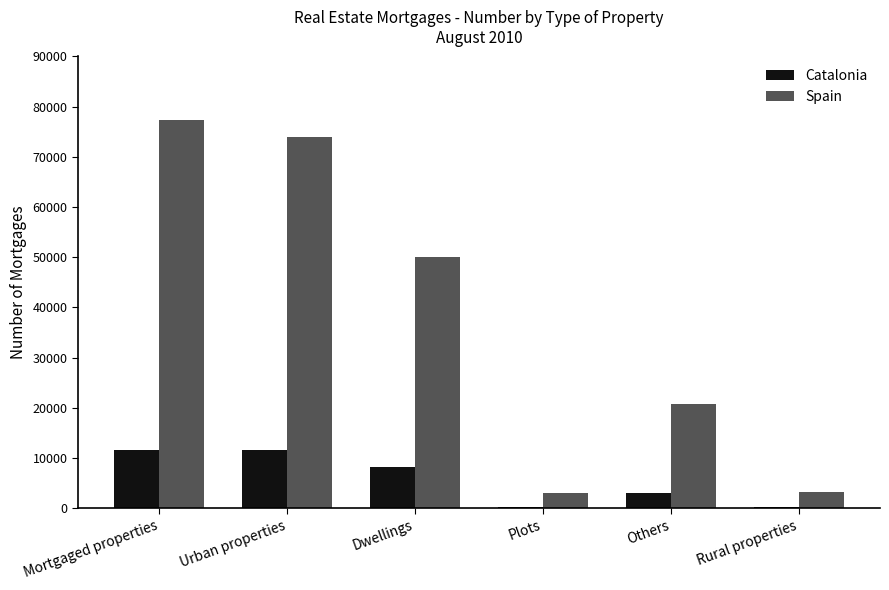

What is the sum of the Catalonia values at Dwellings and Plots?

8466